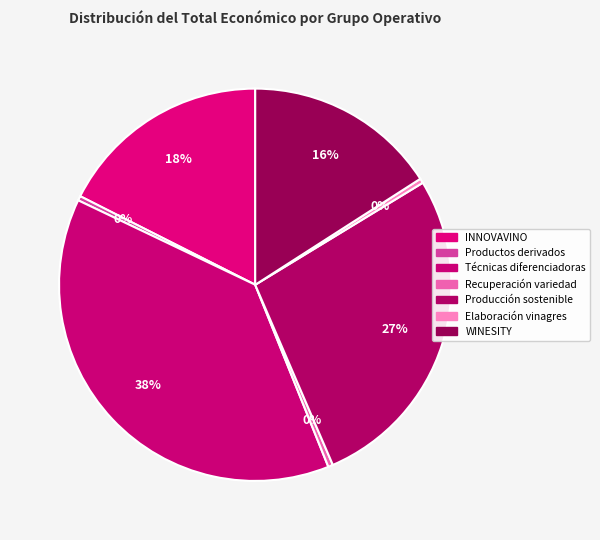

What is the change in value from Productos derivados to WINESITY?

+195297